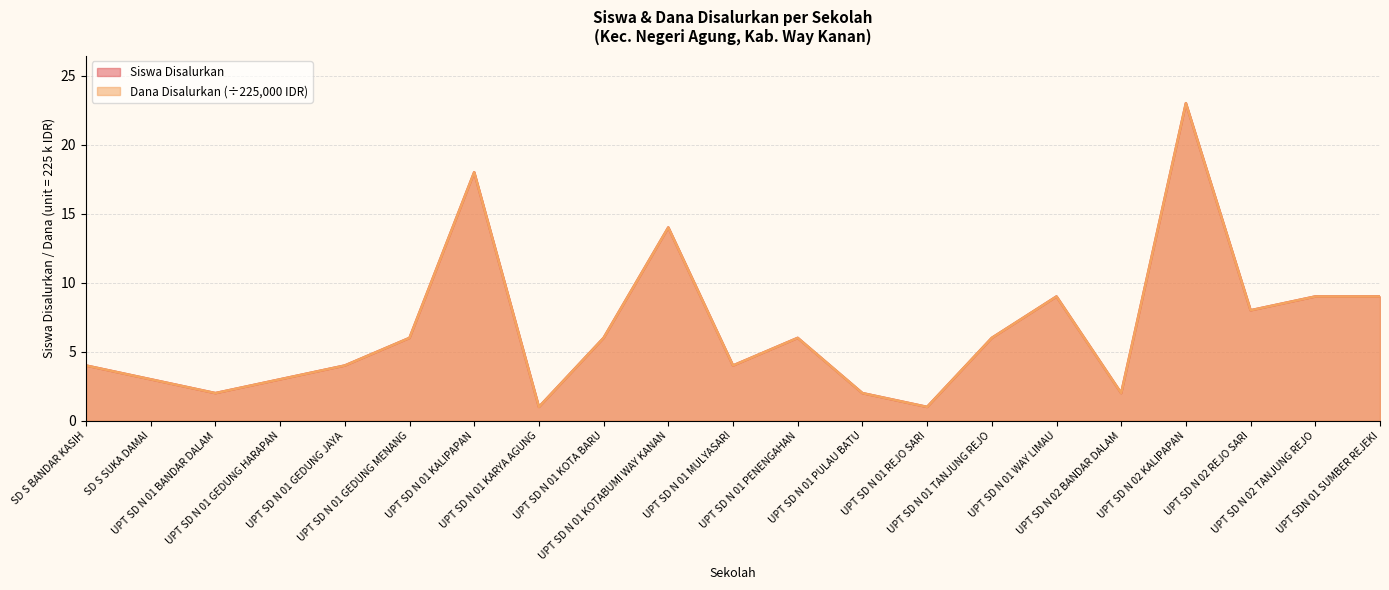

At which label does Siswa Disalurkan first exceed 6?

UPT SD N 01 KALIPAPAN